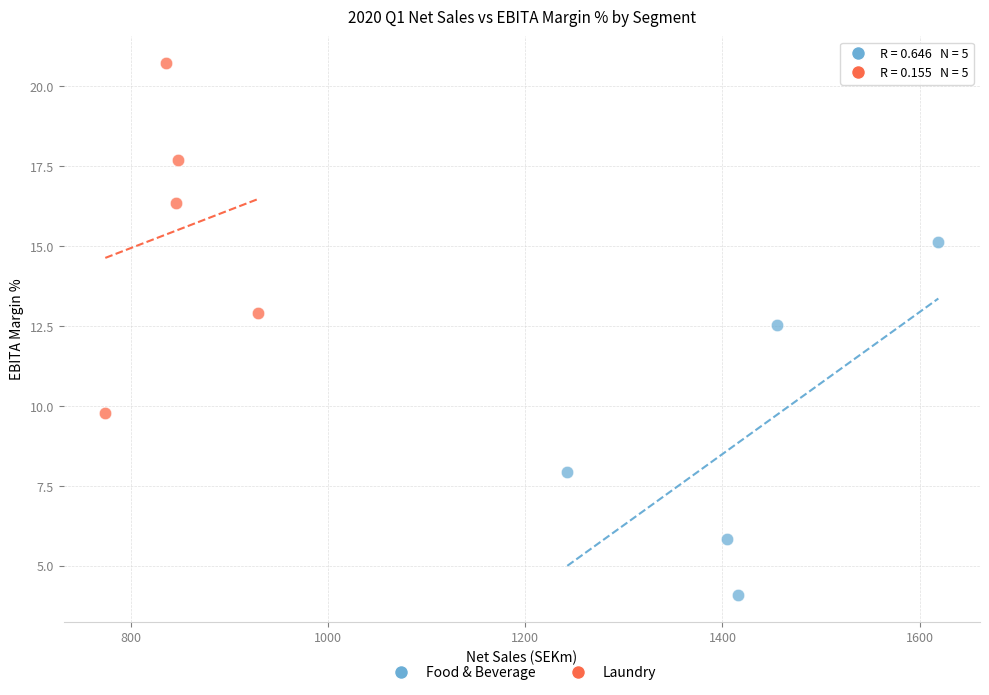

Which series reaches the minimum Y coordinate?

Food & Beverage